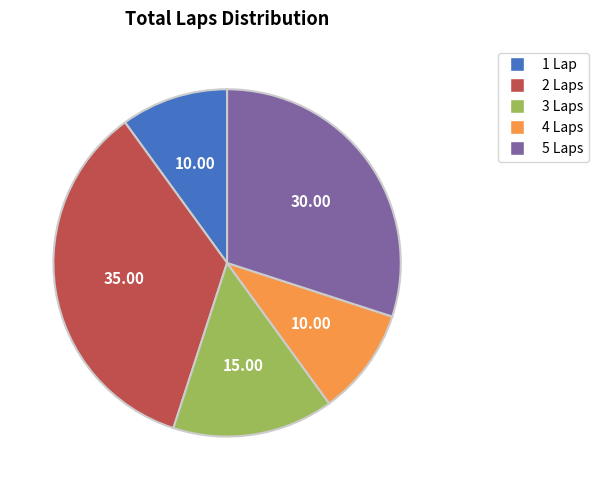

How many segments does this pie chart have?

5